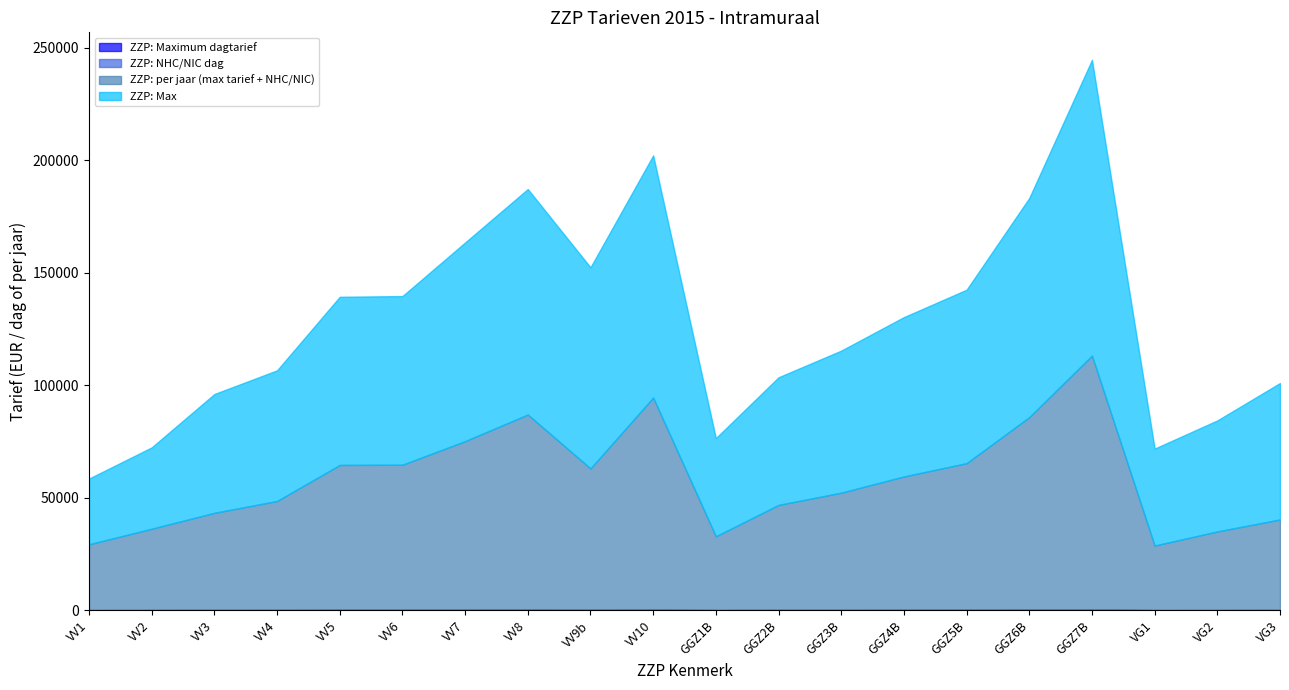

How many values in the ZZP: per jaar (max tarief + NHC/NIC) series are below 59290?

10